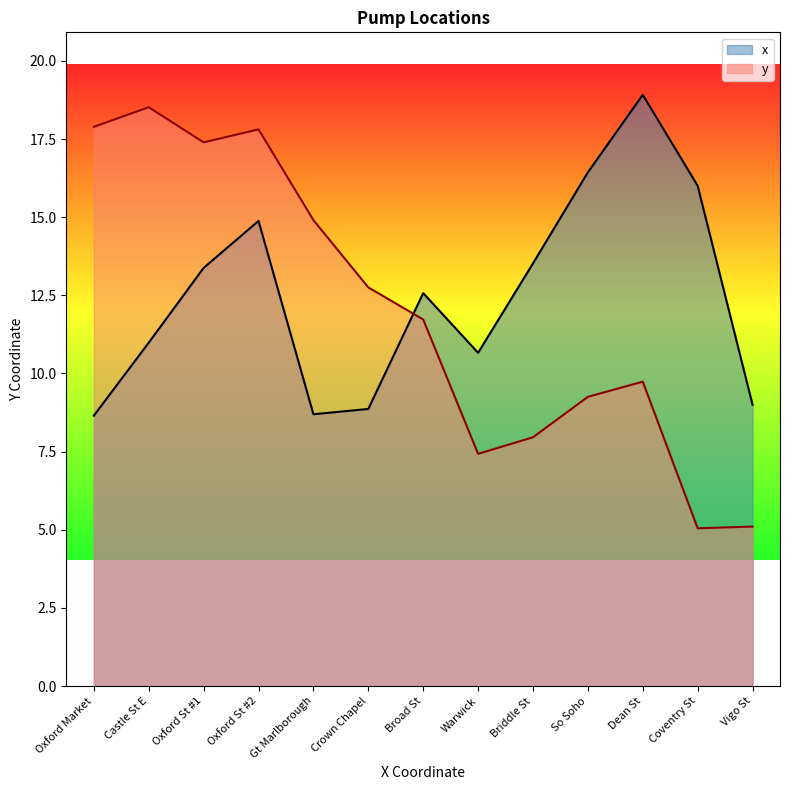

What is the difference between the x values at Oxford Market and Warwick?

2.0